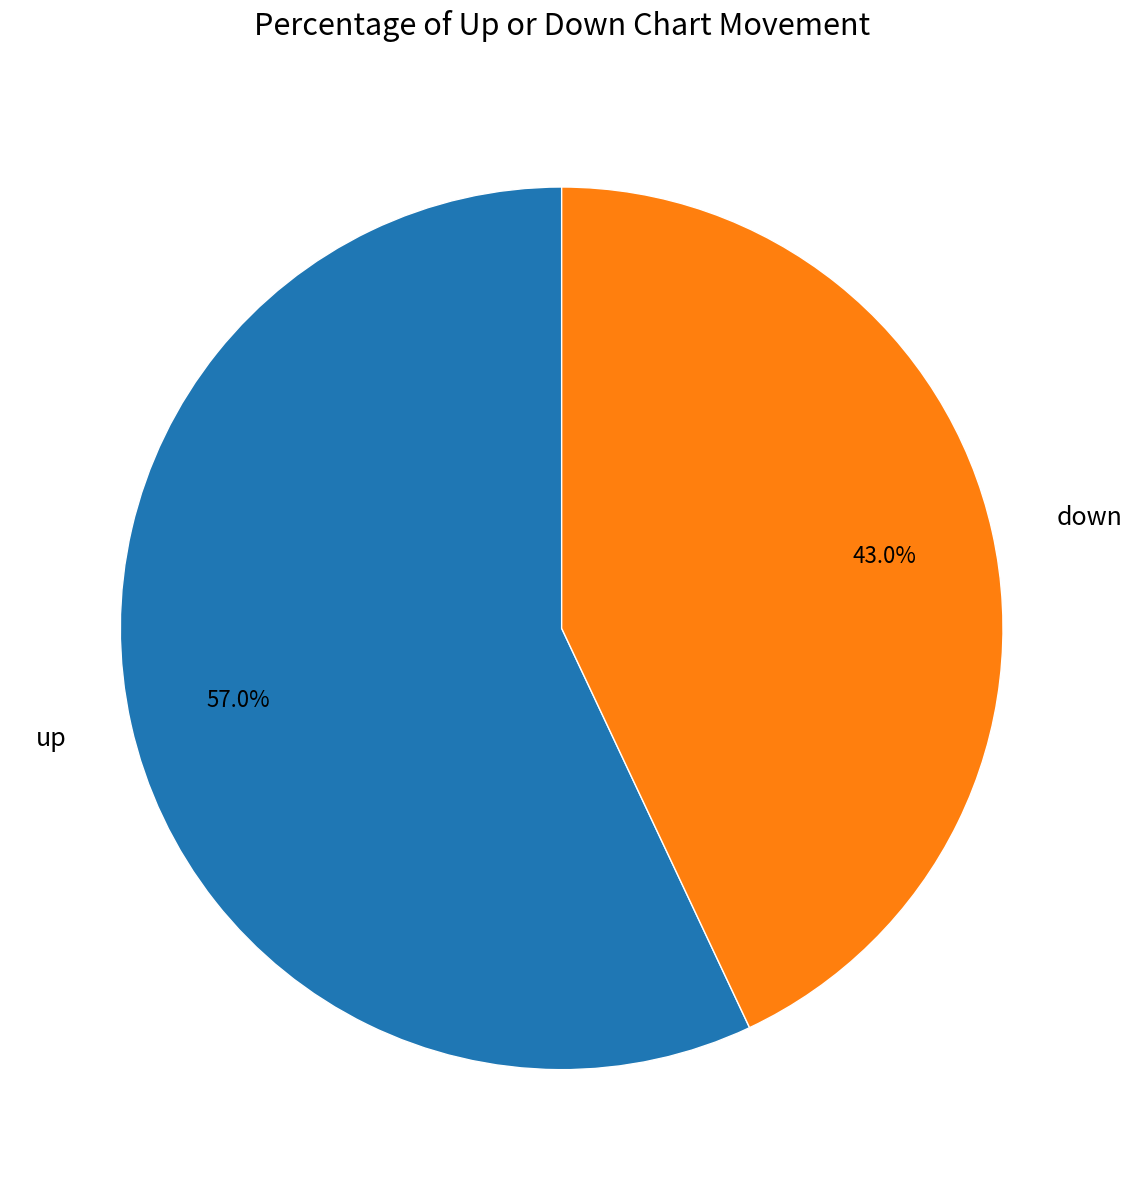

The up slice represents 57% of the pie. True or false?

True